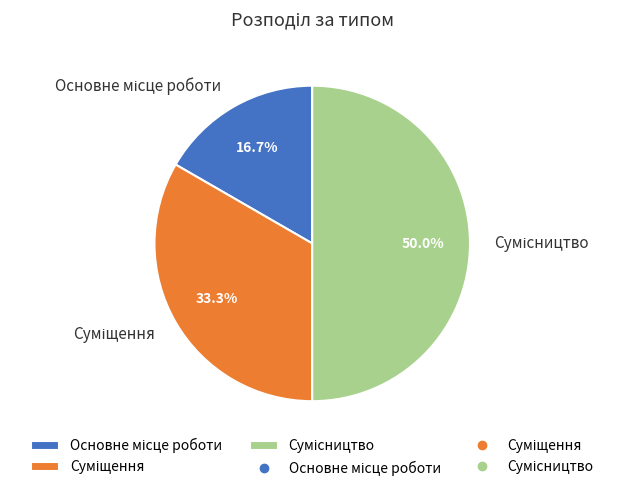

Does Основне місце роботи represent more than half of the total?

No